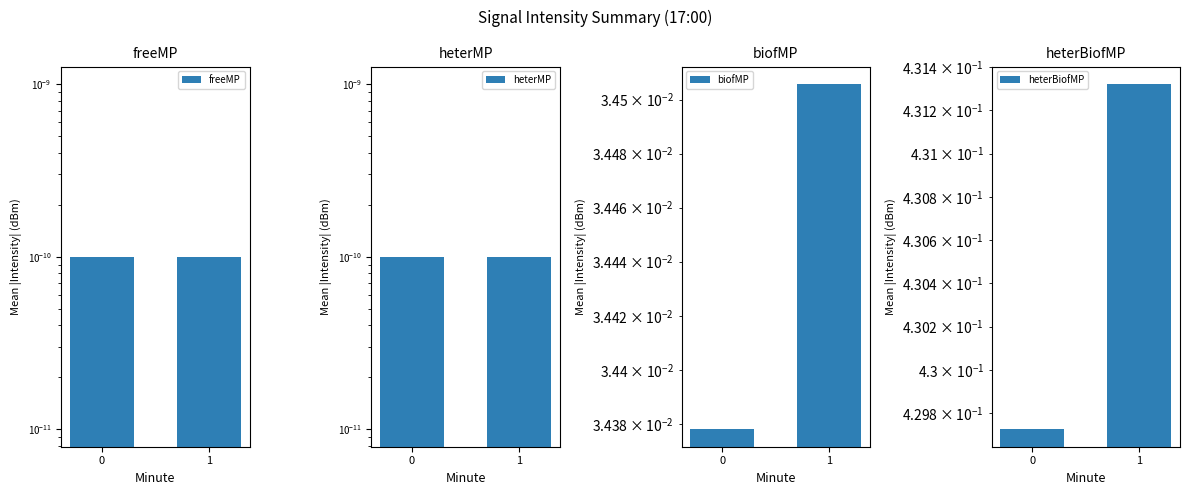

Is the value of freeMP at 0 greater than the value of biofMP at 1?

No